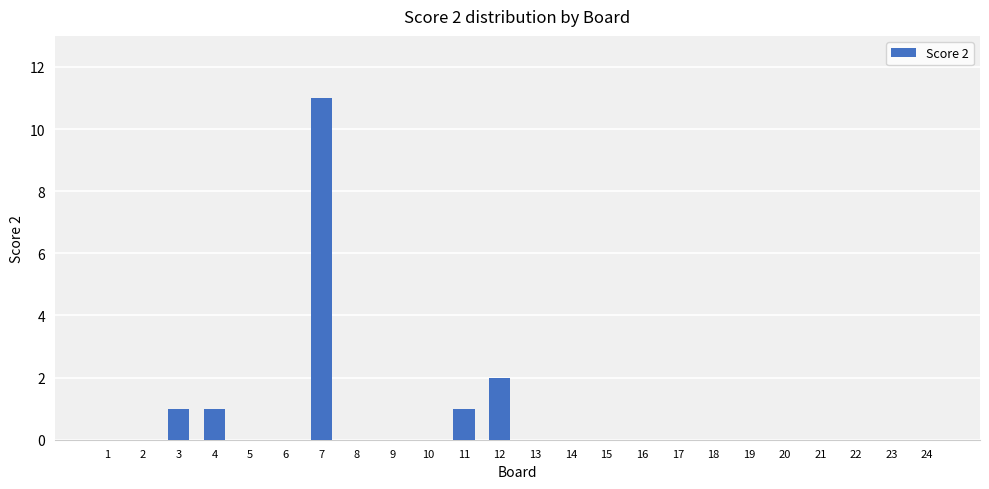

Is it true that the value at 21 is 5?

False